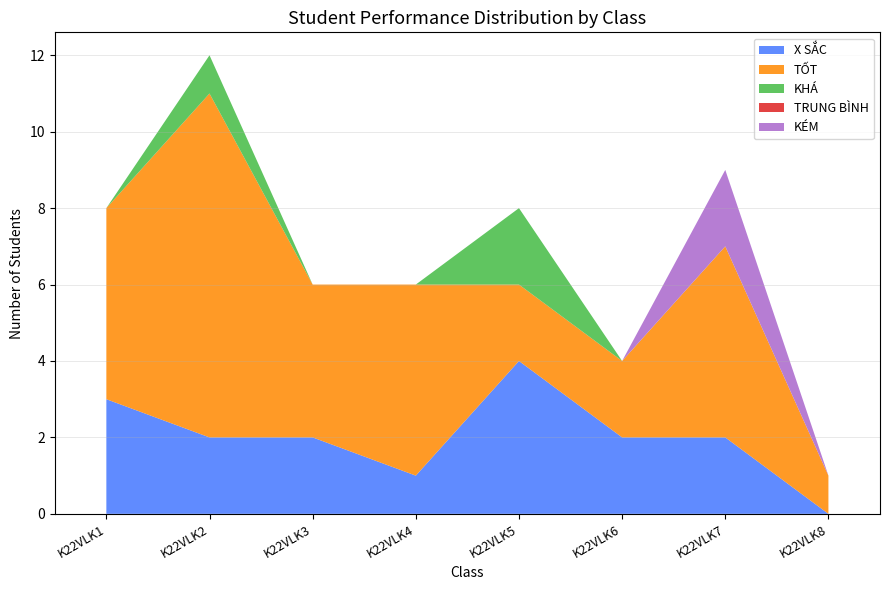

Rank the categories by KHÁ value from lowest to highest.

K22VLK1, K22VLK3, K22VLK4, K22VLK6, K22VLK7, K22VLK8, K22VLK2, K22VLK5